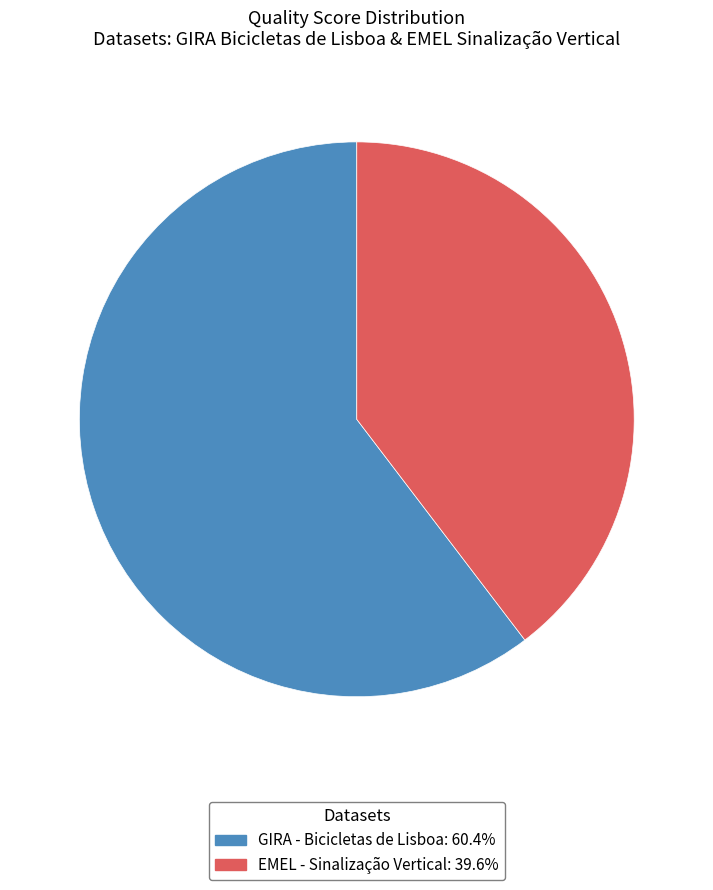

Do EMEL - Sinalização Vertical and GIRA - Bicicletas de Lisboa together represent more than half of the pie?

Yes